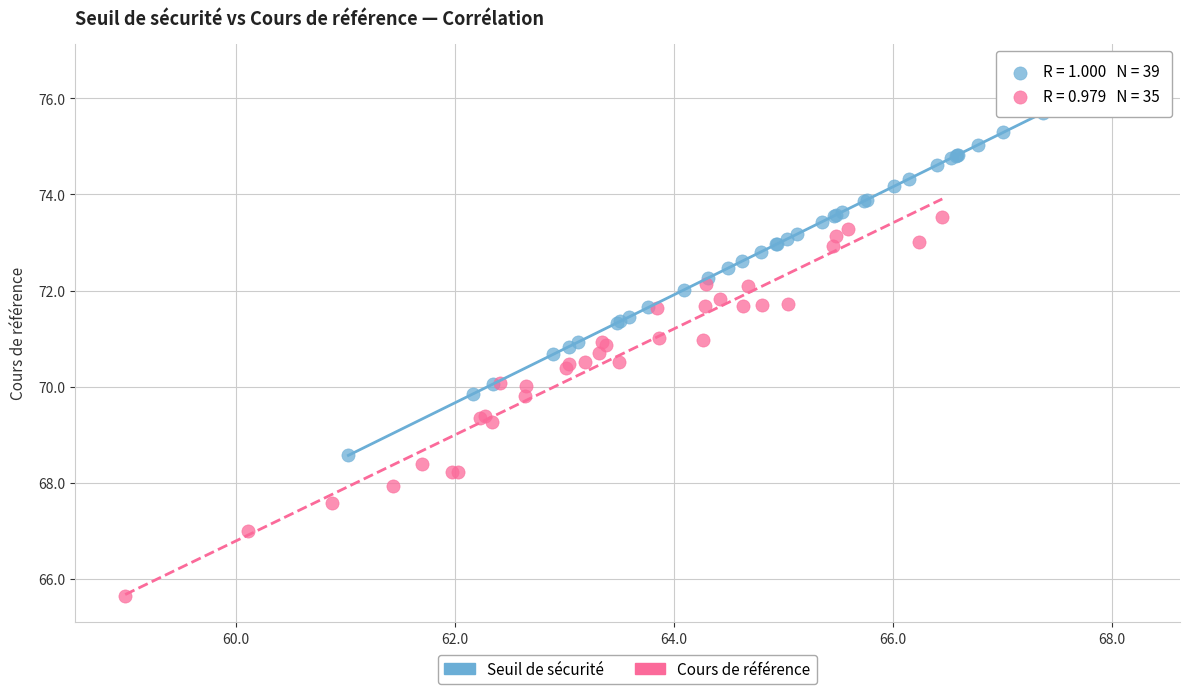

Which series reaches the minimum Y coordinate?

Cours de référence